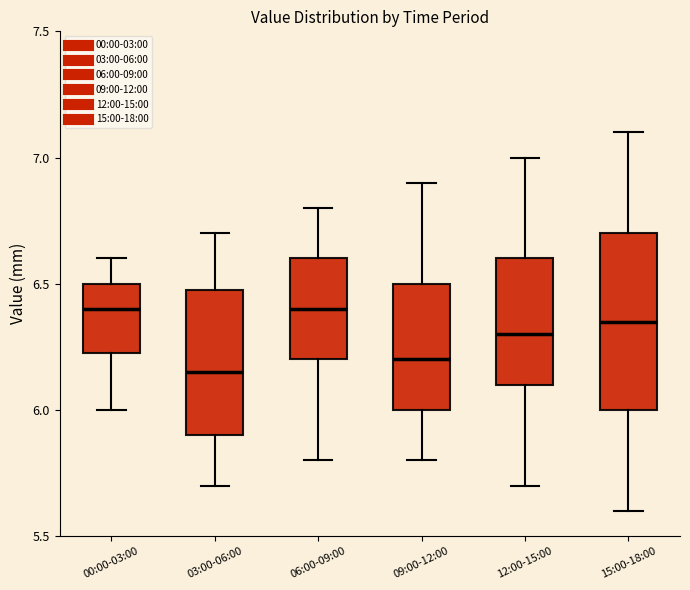

Which box is the tallest, from its lower edge to its upper edge?

15:00-18:00